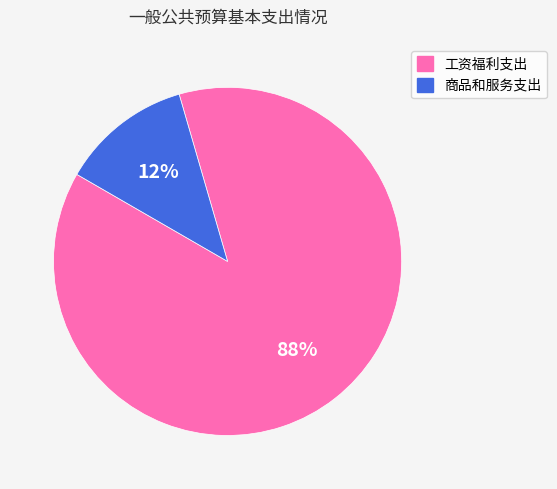

Is there a majority slice in this chart?

Yes